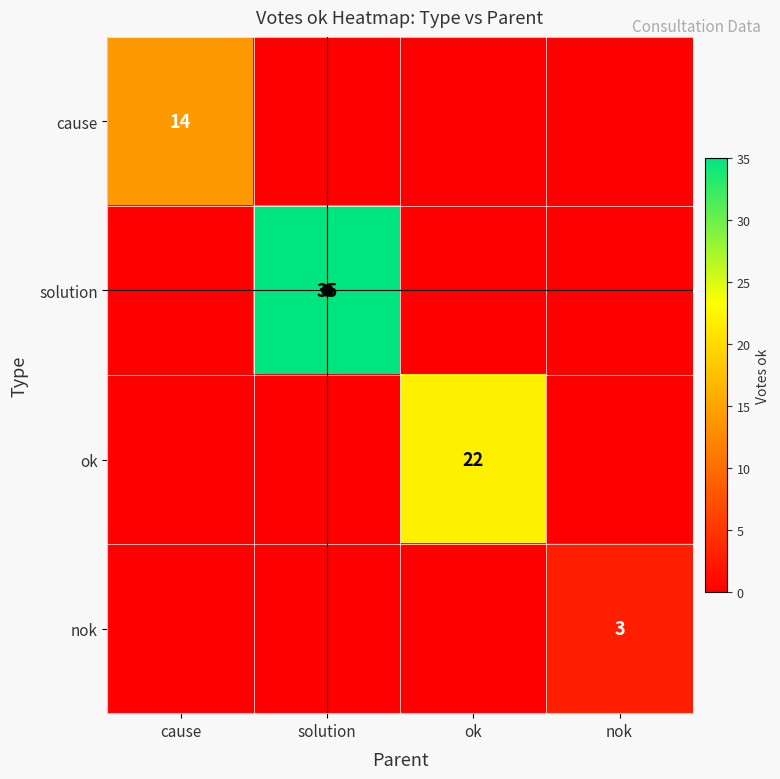

Is it true that cause equals 0 at solution?

True